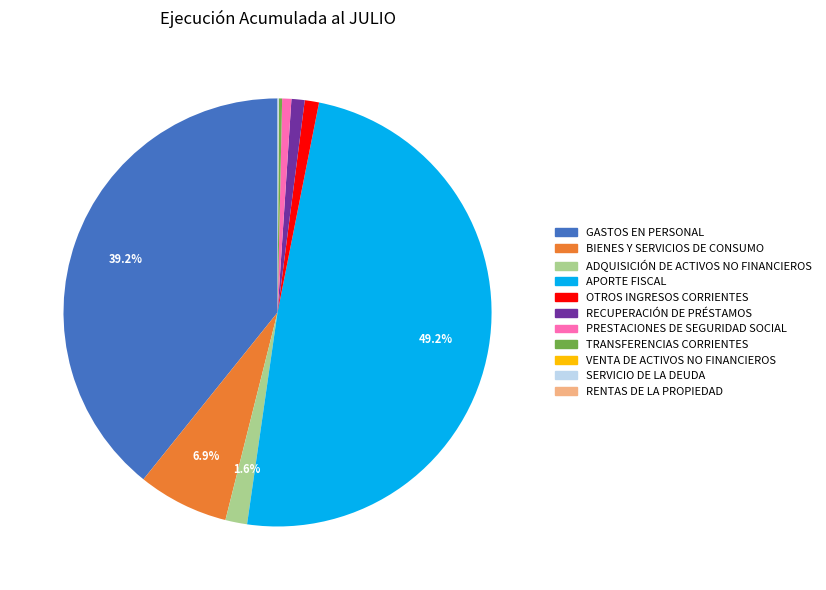

The BIENES Y SERVICIOS DE CONSUMO slice represents 7% of the pie. True or false?

True